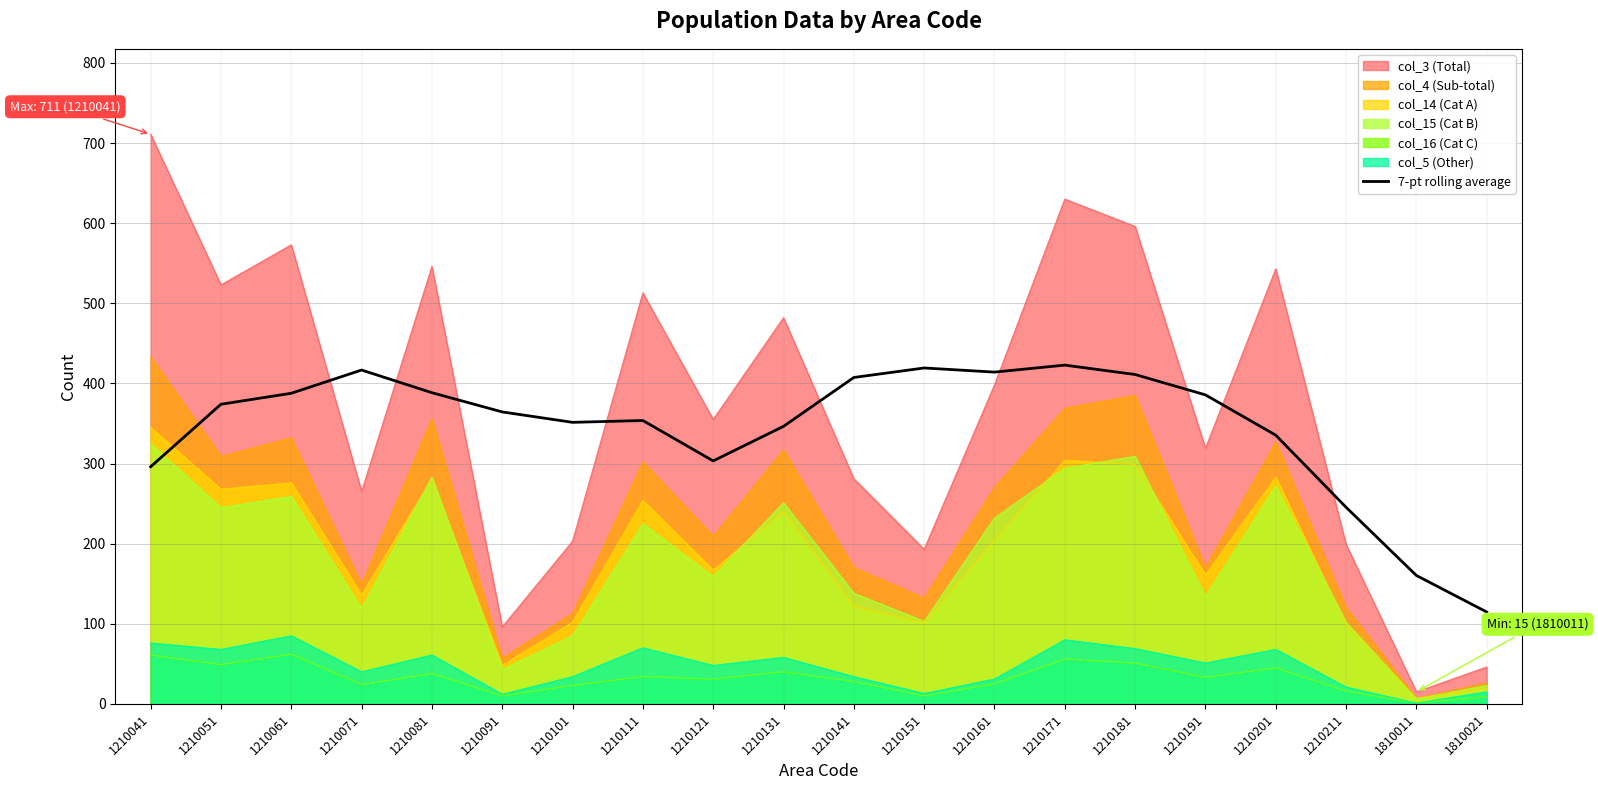

True or false: col_5 (Other) and 7-pt rolling average intersect in this chart.

False